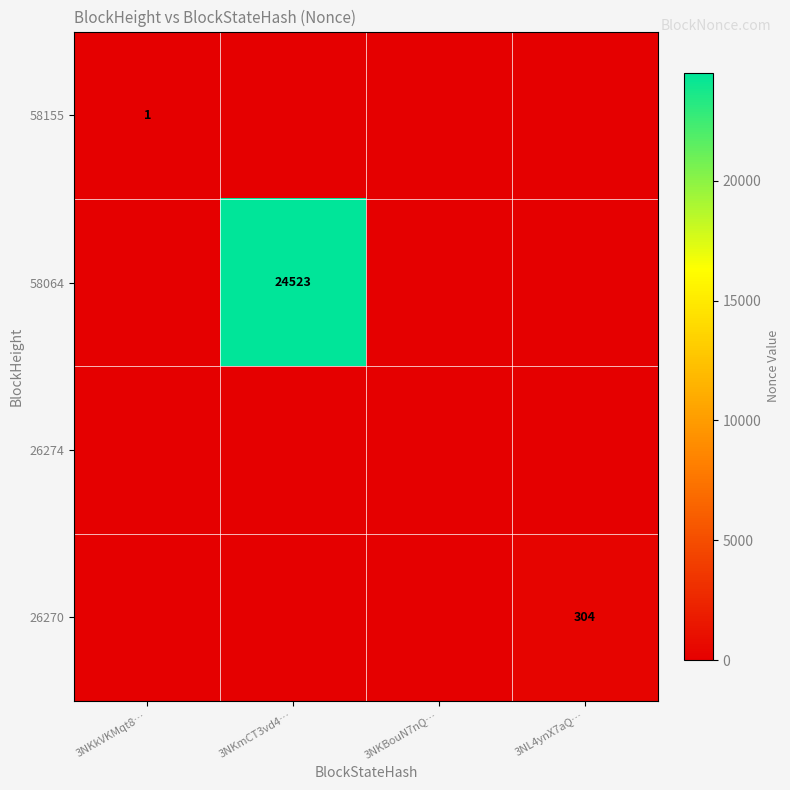

How many values in the 58064 series exceed 0?

1